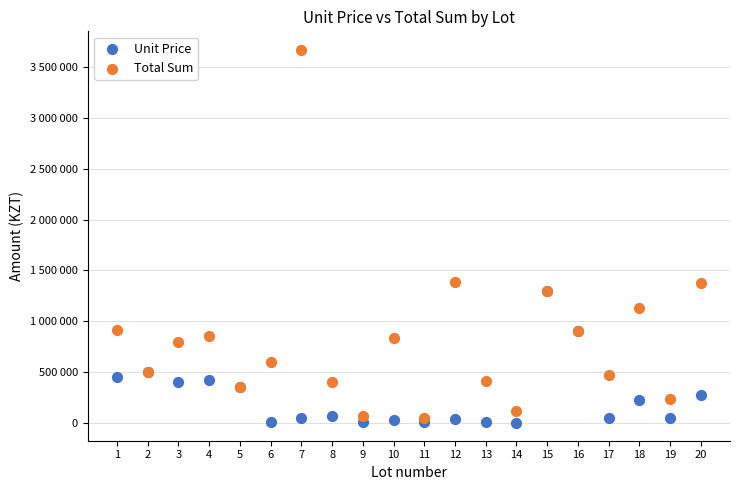

What are all the series names shown in the legend?

Unit Price, Total Sum